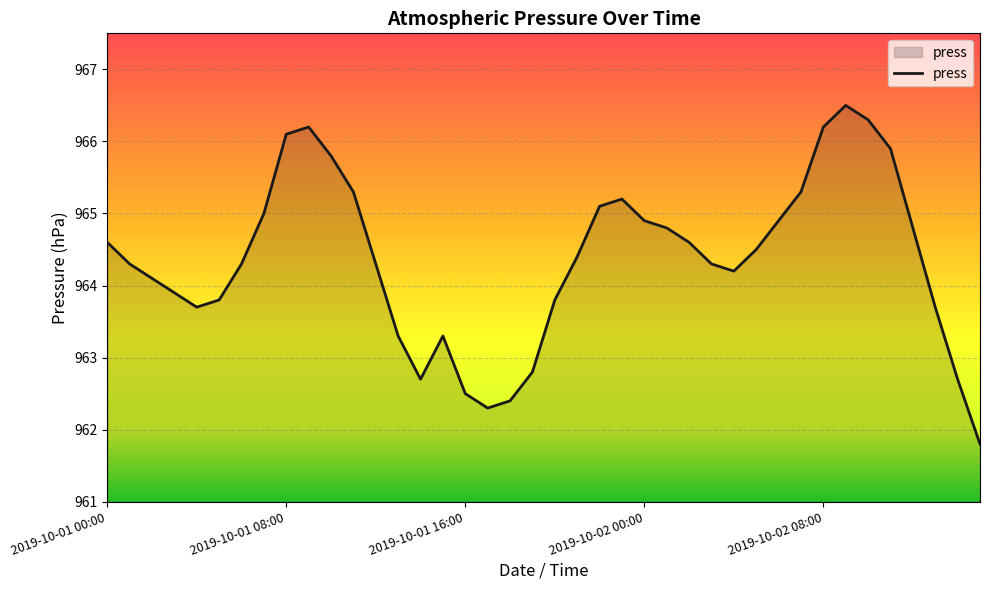

What is the minimum value shown in the chart?

961.8